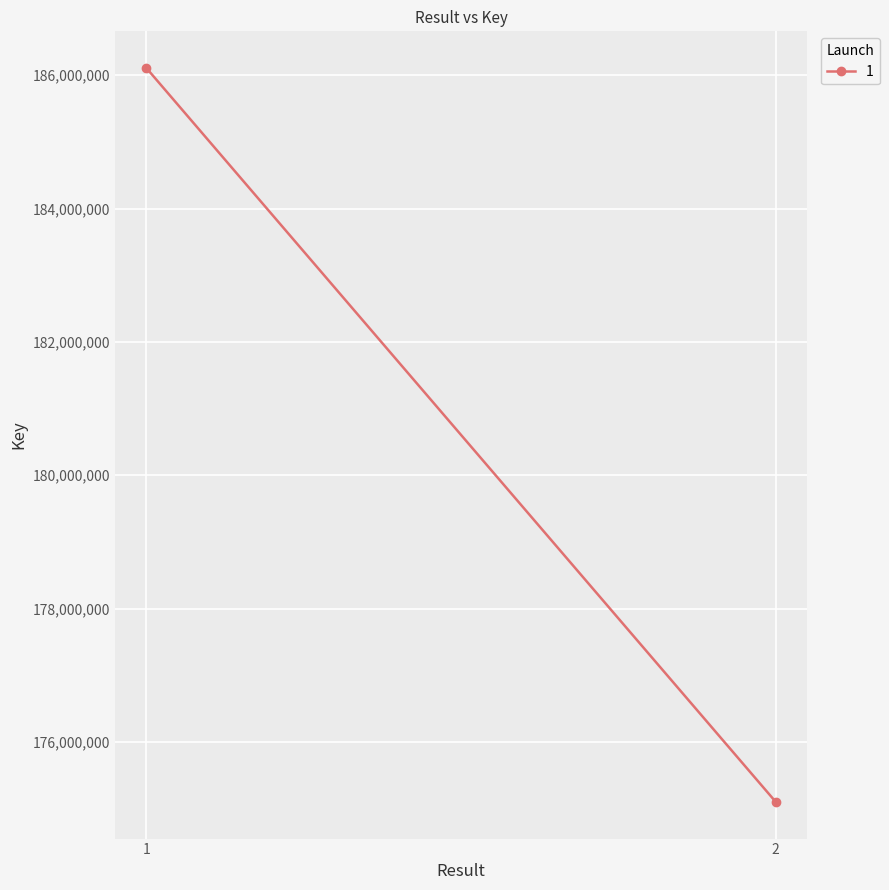

Approximately how many times larger is the value at 2 compared to 1?

0.9